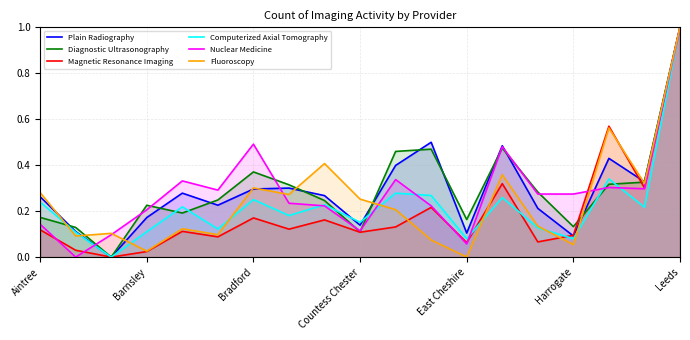

How many series are shown in this chart?

6